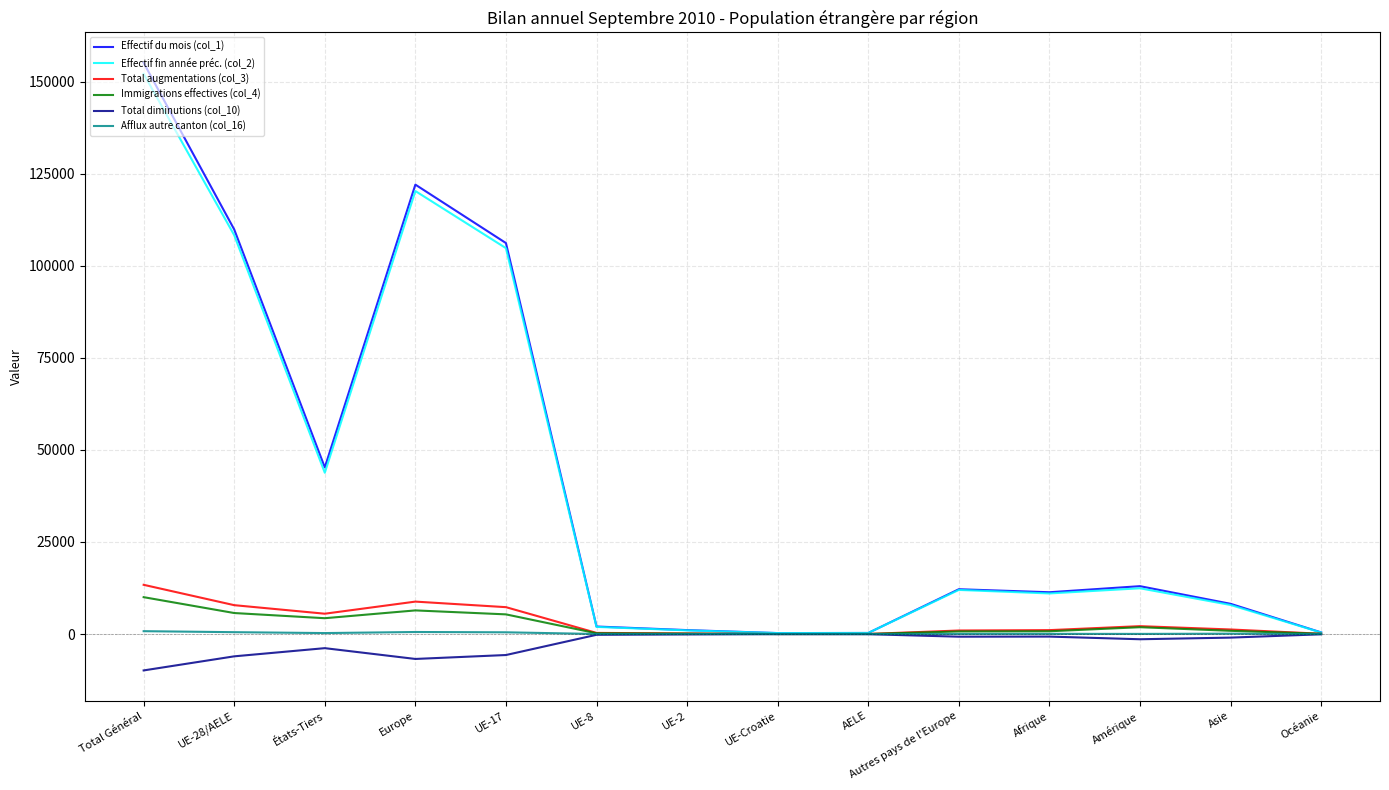

True or false: Total diminutions (col_10) has more than 1 points higher than both neighbors.

True